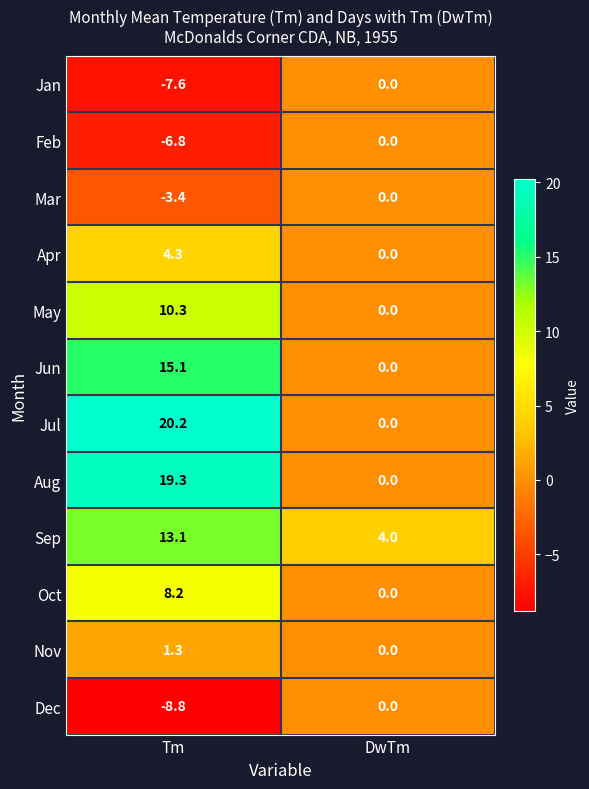

Read the Oct value at Tm.

8.2